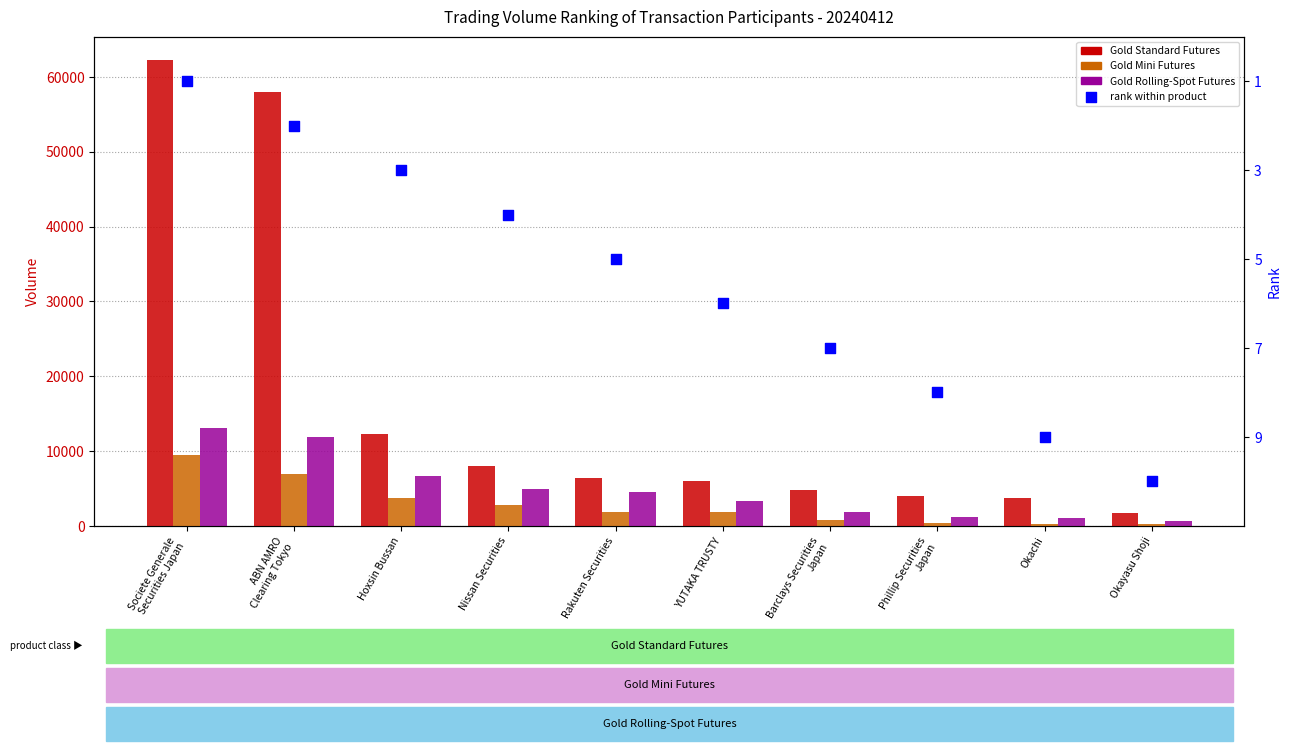

At how many categories does at least one series exceed 50744?

2